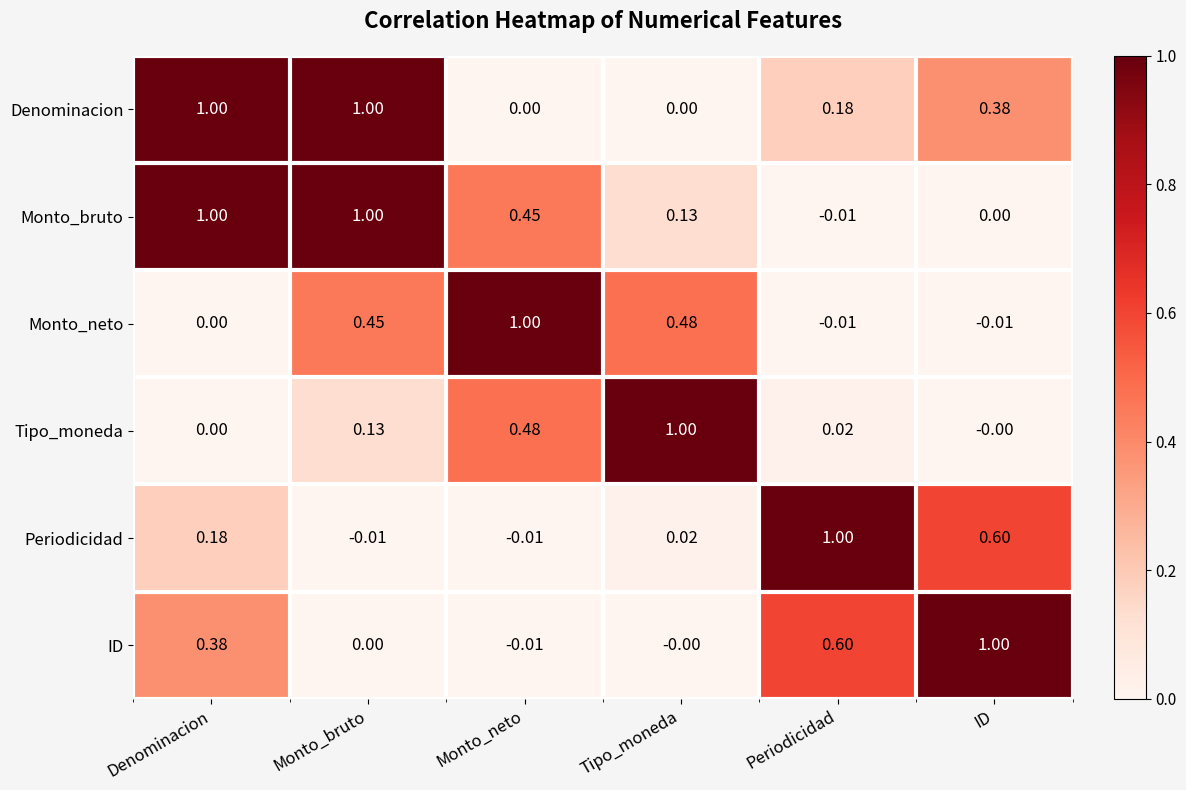

How many series are shown in this chart?

6